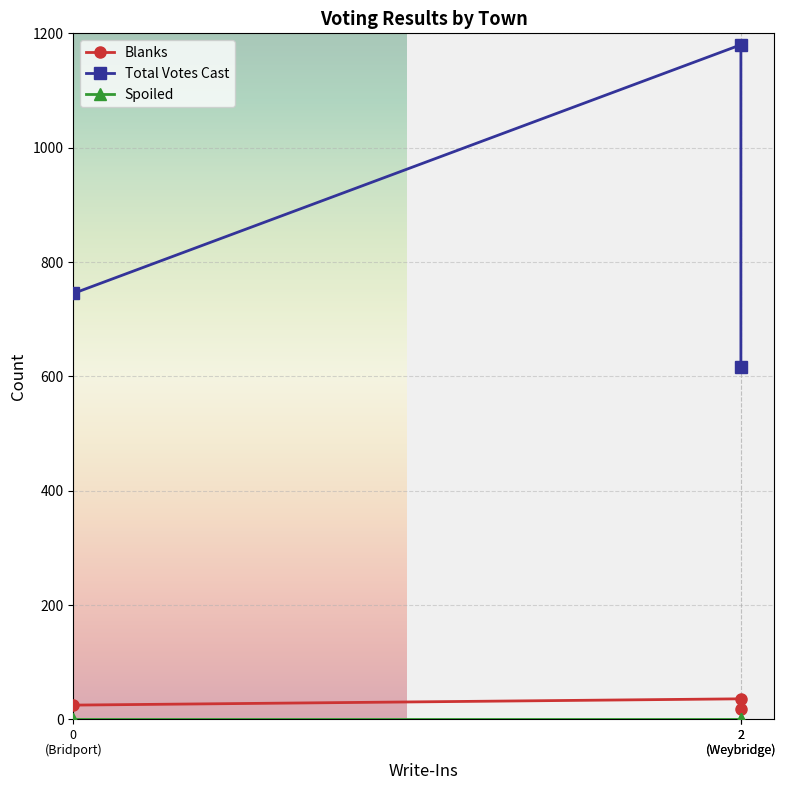

Is it true that Total Votes Cast equals 1763 at 2
(Weybridge)?

False